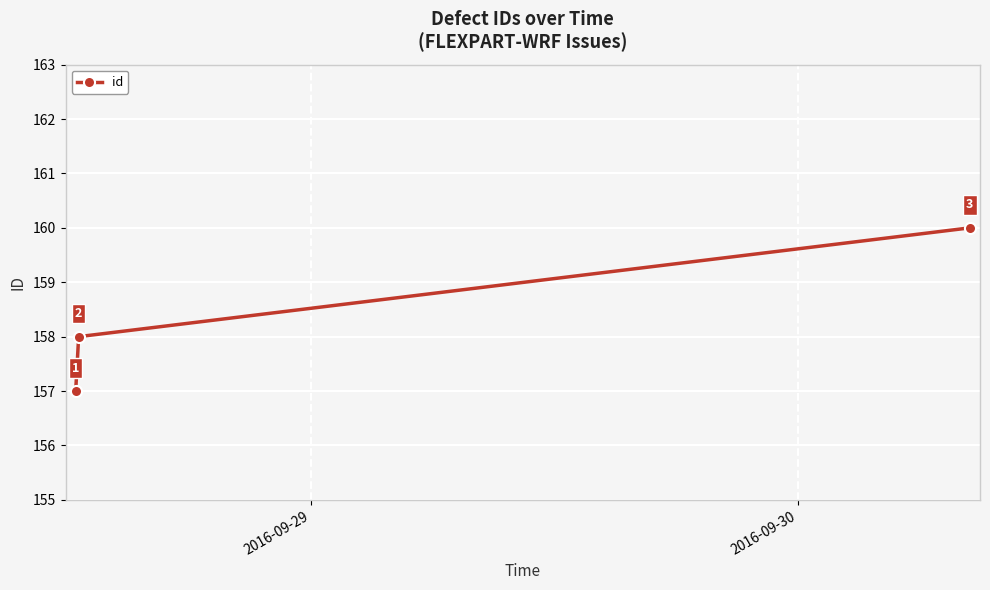

What is the maximum value shown in the chart?

160